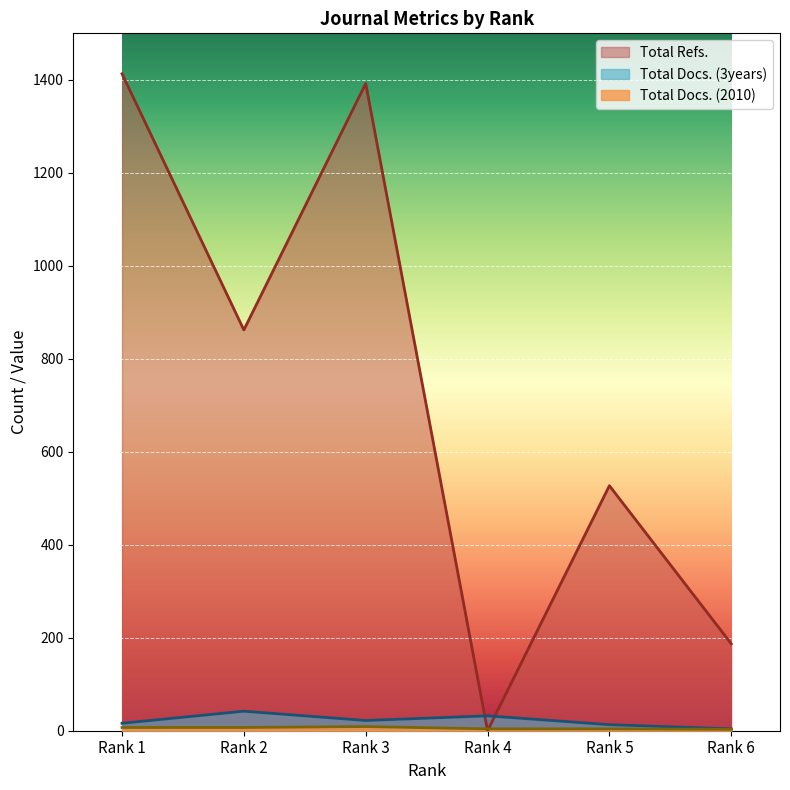

Is the value of Total Refs. at Rank 2 greater than the value of Total Docs. (2010) at Rank 4?

Yes